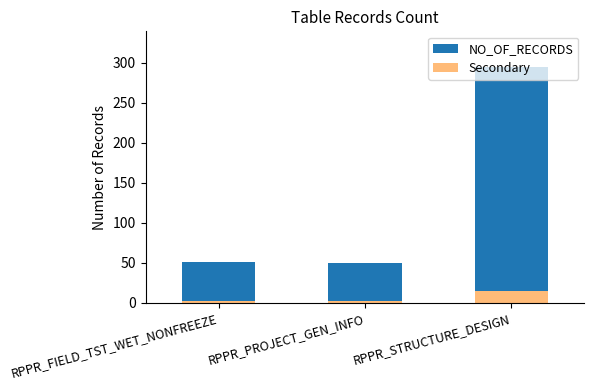

Rank the series by their maximum value, from highest to lowest.

NO_OF_RECORDS, Secondary